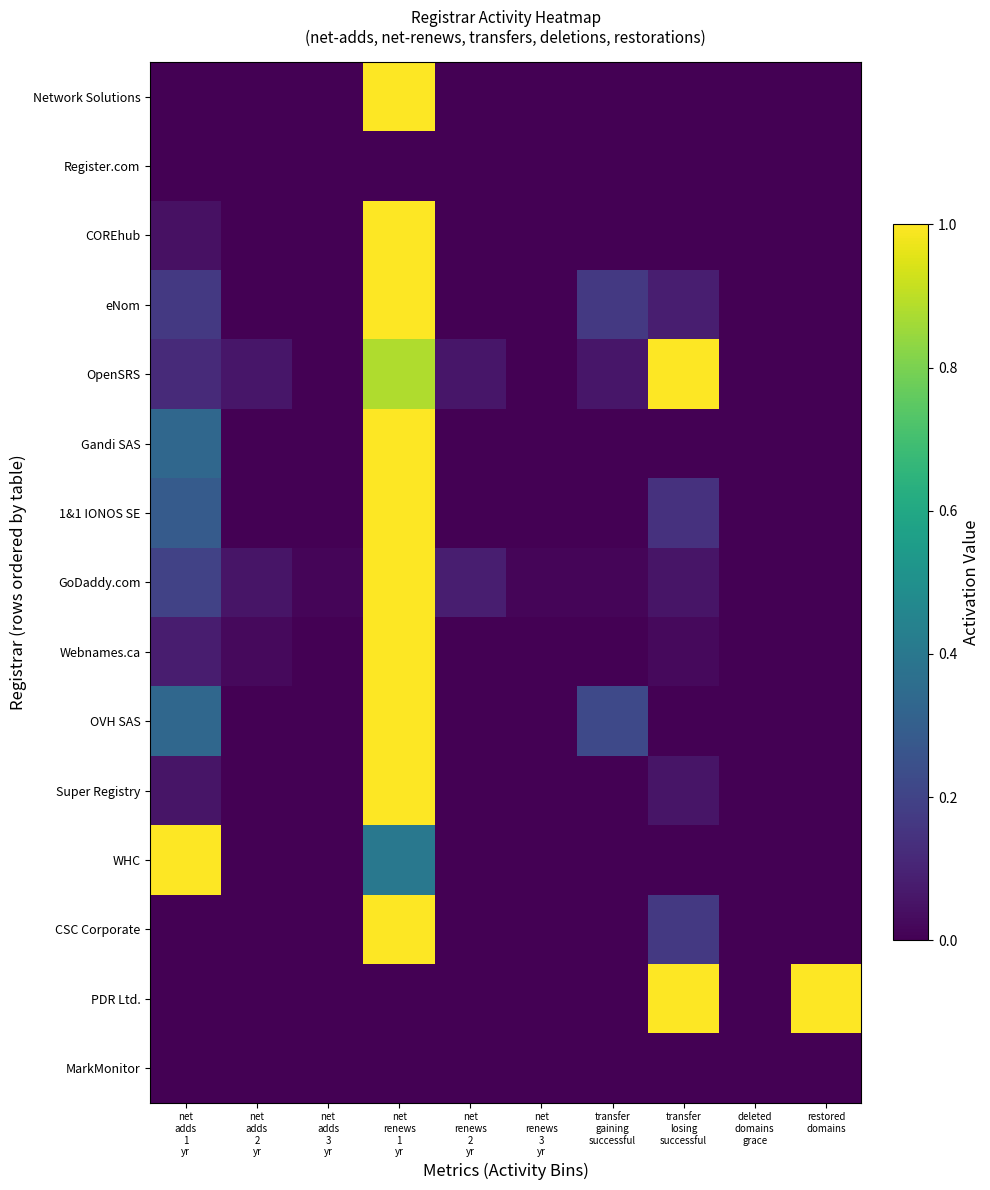

Which category has the lowest value across all series?

net
adds
1
yr